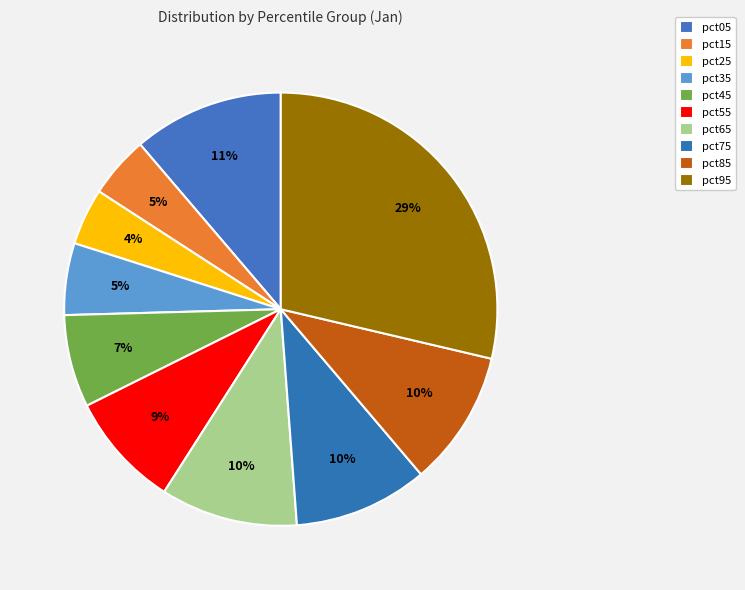

True or false: pct75 accounts for 24% of the total.

False